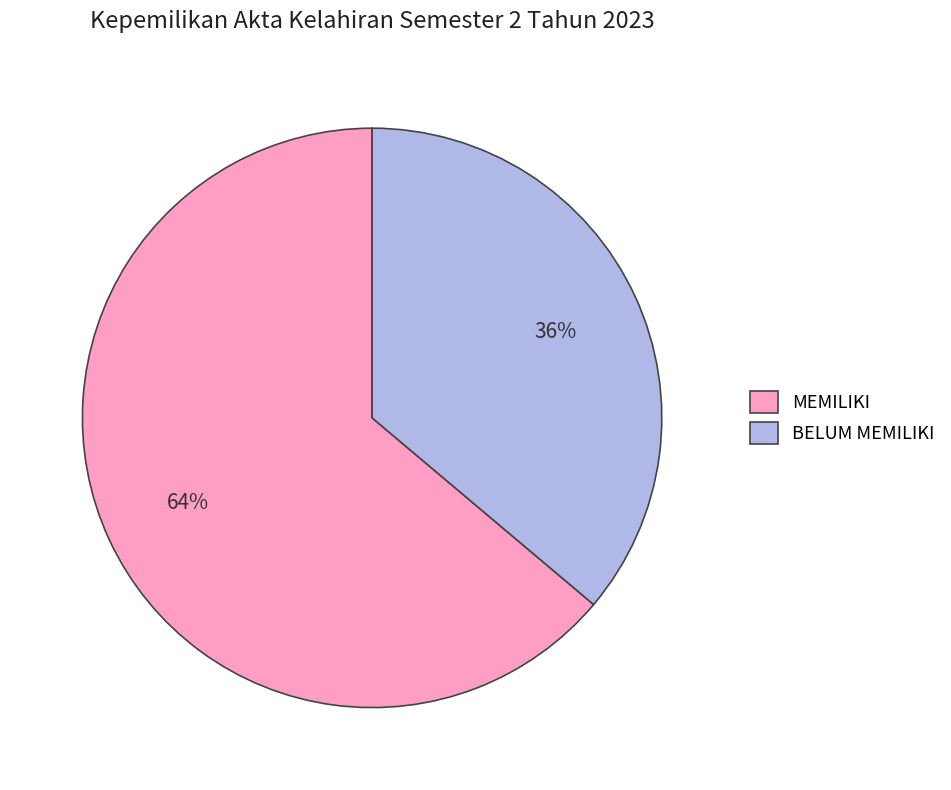

Between MEMILIKI and BELUM MEMILIKI, which is larger?

MEMILIKI